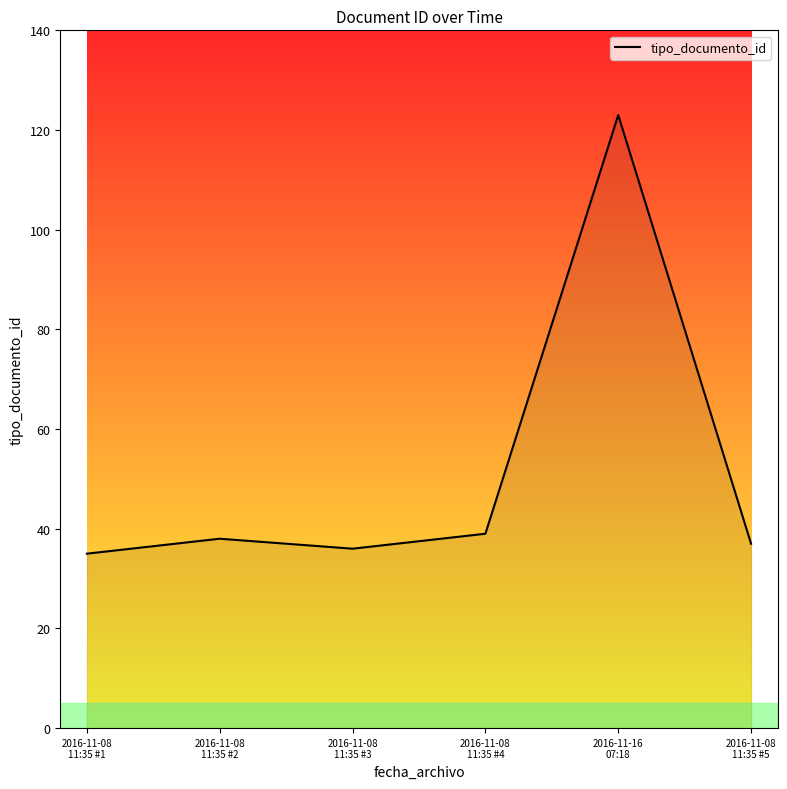

Reading left to right, transcribe all the data shown in this chart.

2016-11-08
11:35 #1=35	2016-11-08
11:35 #2=38	2016-11-08
11:35 #3=36	2016-11-08
11:35 #4=39	2016-11-16
07:18=123	2016-11-08
11:35 #5=37